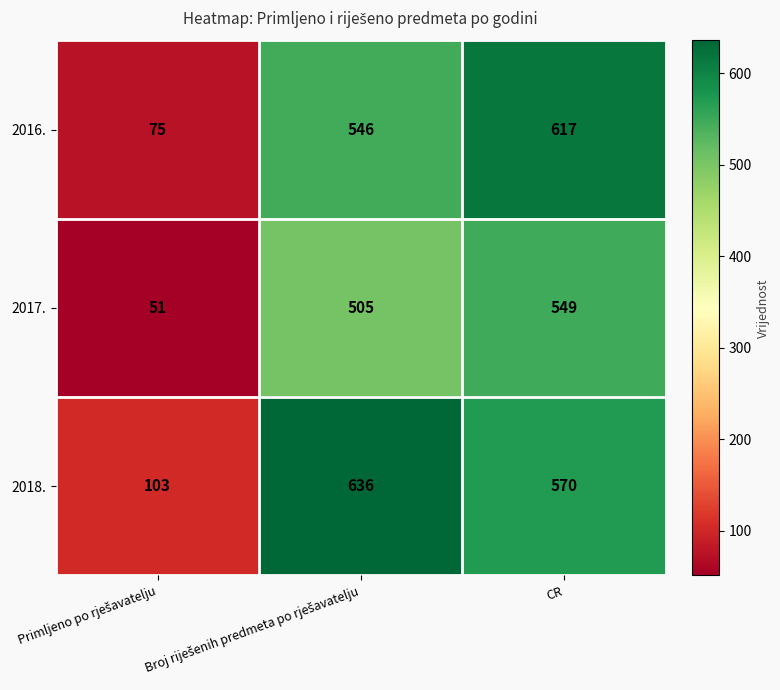

Is it true that 2017. equals 750 at CR?

False